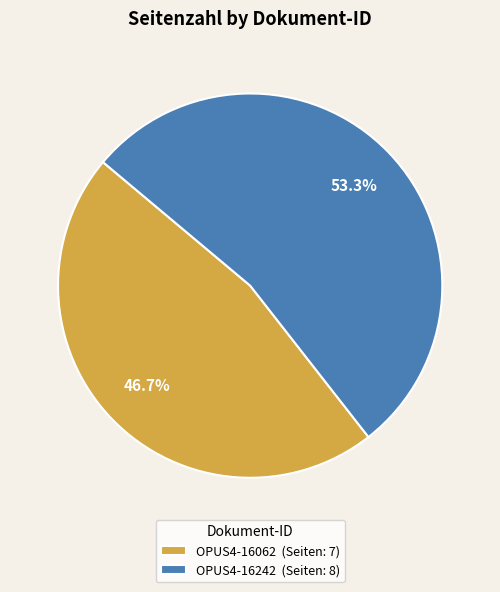

Combined, what portion of the pie is OPUS4-16242 and OPUS4-16062?

100.0%